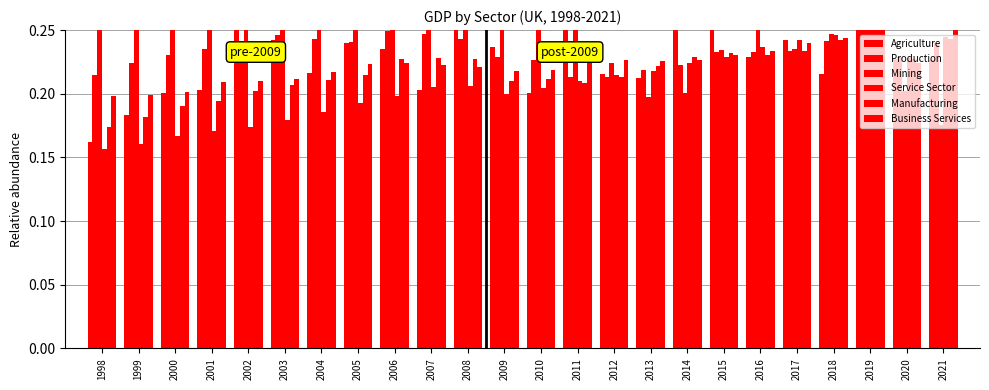

What is the difference between the highest and lowest values at 1998?

0.8